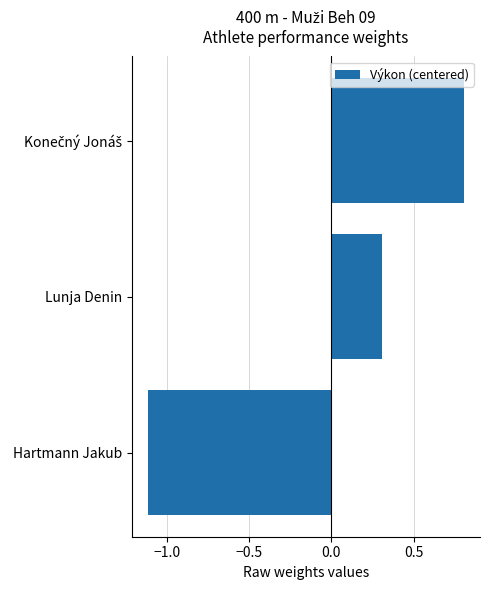

What is the change in value from Hartmann Jakub to Lunja Denin?

+1.4